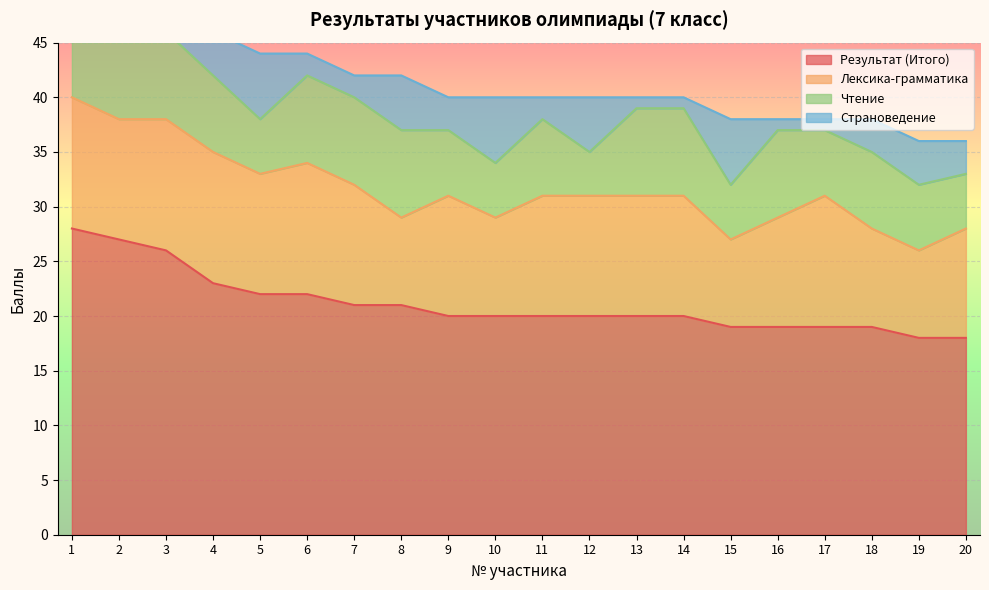

Is the value of Лексика-грамматика at 7 greater than the value of Чтение at 13?

Yes